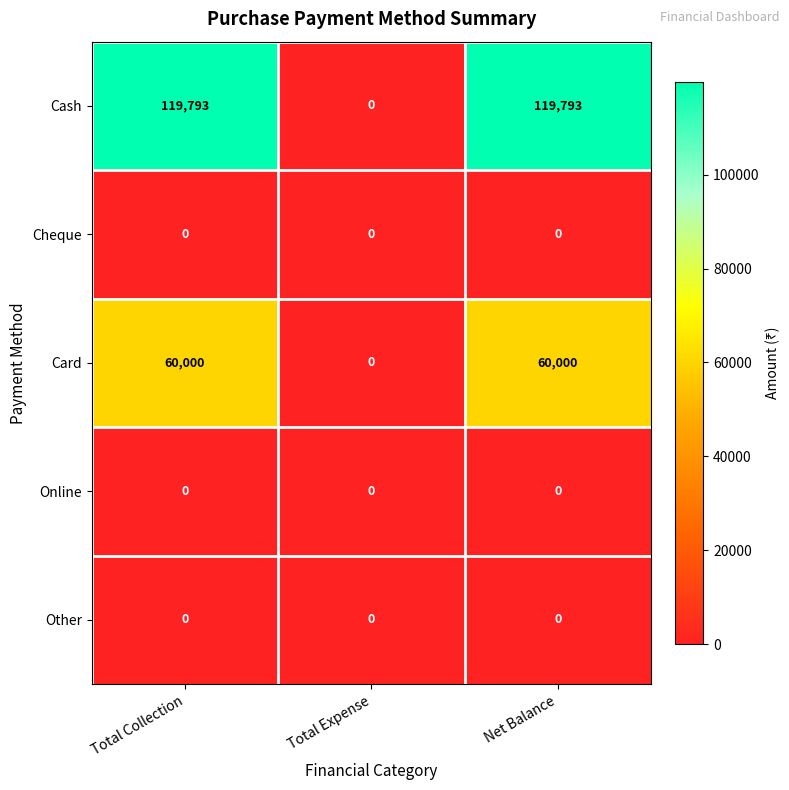

Reading left to right, extract all data points from this chart.

Cash: 119793	0	119793
Cheque: 0	0	0
Card: 60000	0	60000
Online: 0	0	0
Other: 0	0	0